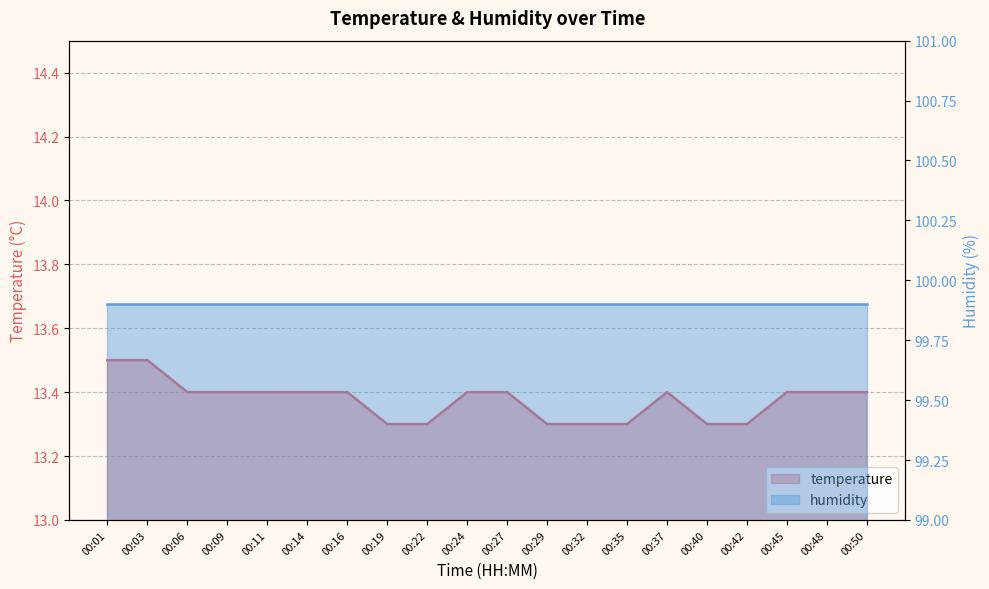

What value does the data have at 00:22?

13.3